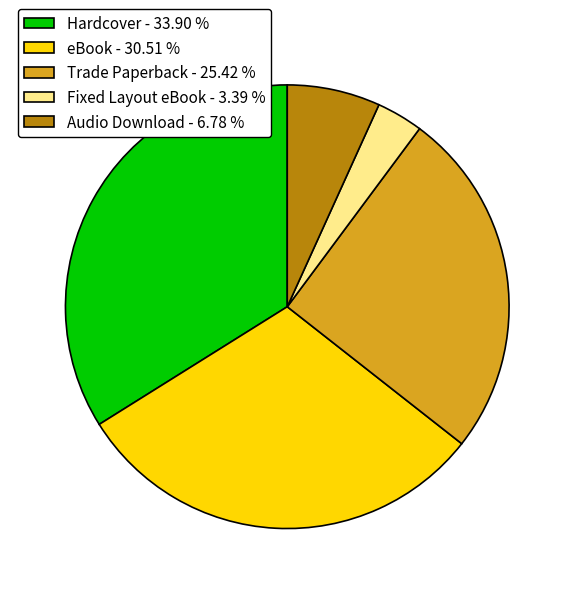

Between Audio Download and eBook, which is larger?

eBook